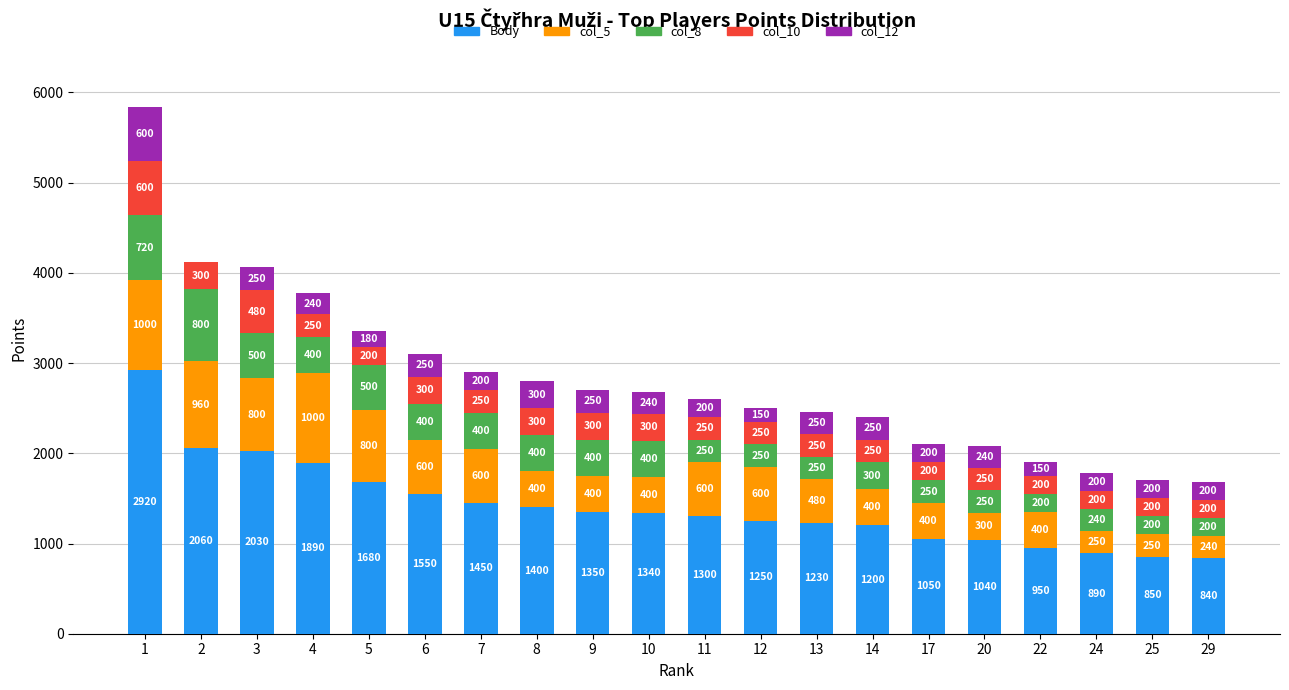

What is the sum of the Body values at 6 and 5?

3230